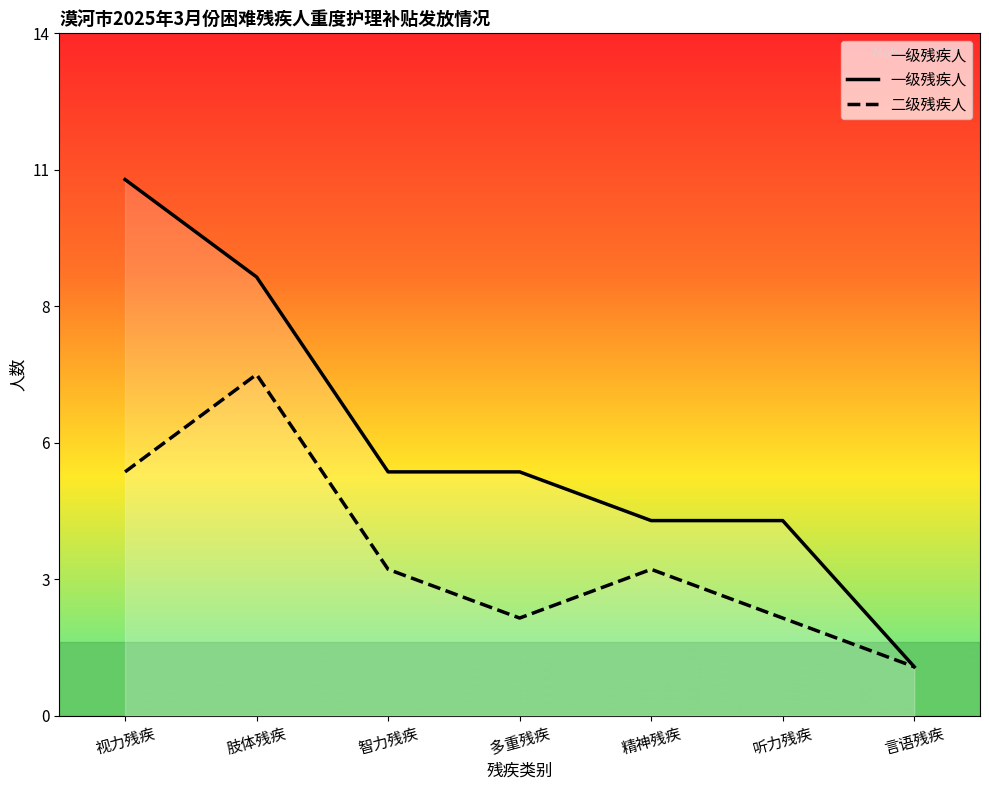

Reading left to right, what are all the values shown in this chart?

一级残疾人: 视力残疾=11	肢体残疾=9	智力残疾=5	多重残疾=5	精神残疾=4	听力残疾=4	言语残疾=1
二级残疾人: 视力残疾=5	肢体残疾=7	智力残疾=3	多重残疾=2	精神残疾=3	听力残疾=2	言语残疾=1